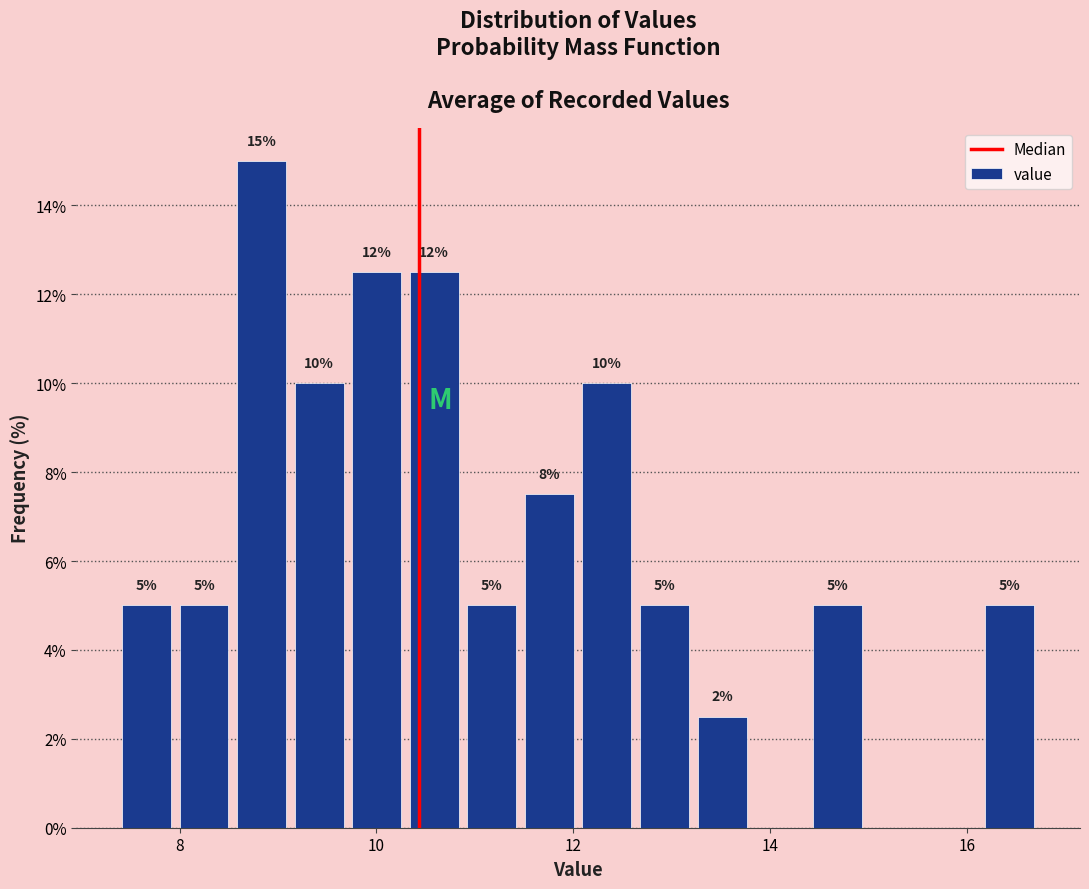

Around what value on the x-axis is the tallest bar? Give the approximate position of its centre, as read against the axis.

8.8